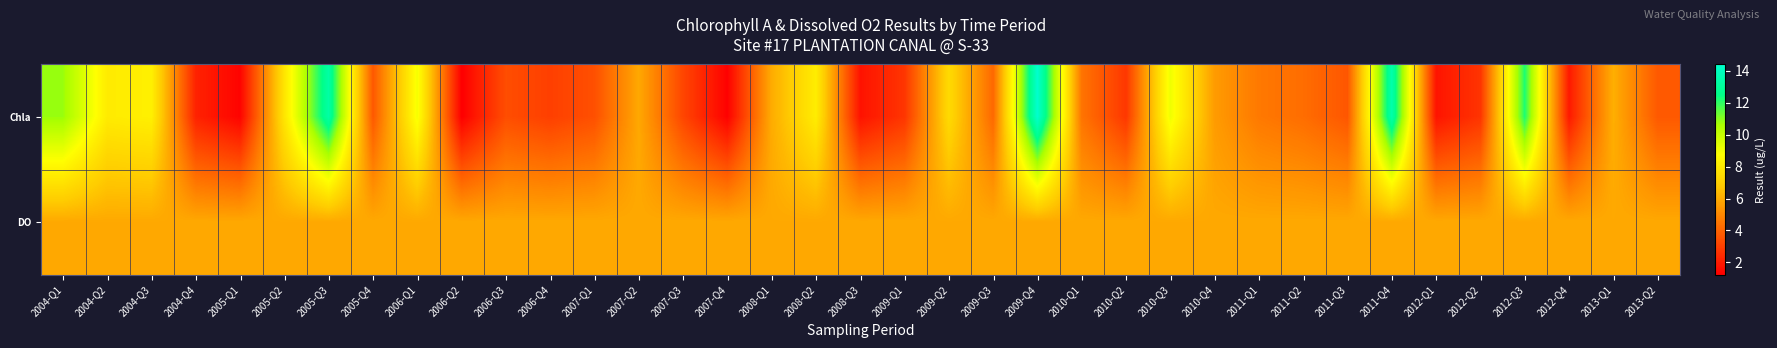

At which category is the sum across all series the highest?

2009-Q4